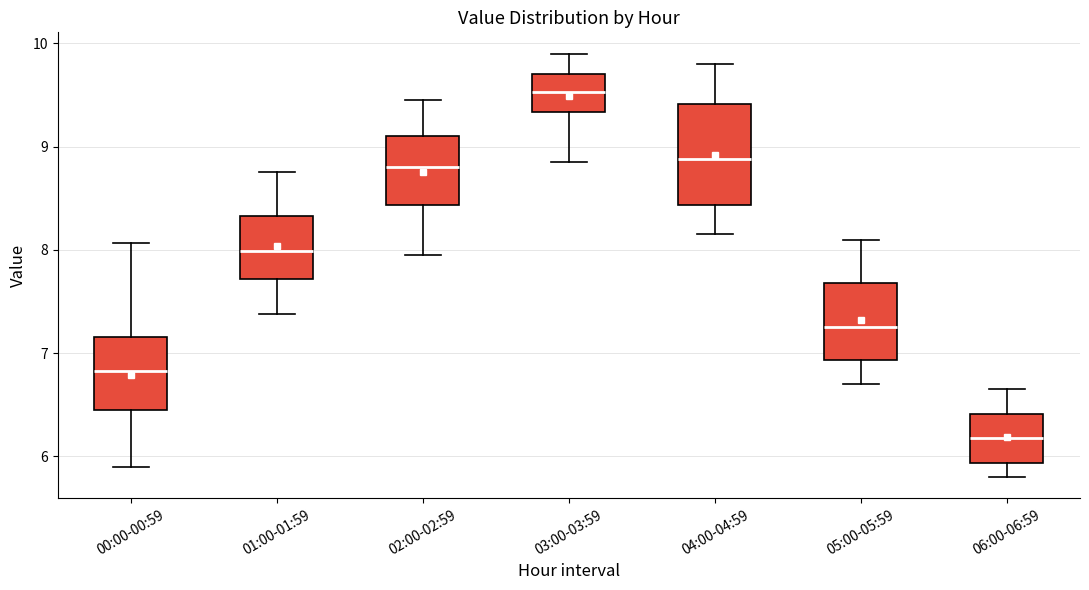

Reading left to right, transcribe this box plot: for each box, give where its median line is, the range the box spans, and where its two whiskers end, as read against the y-axis. The values are not printed on the chart, so give them approximately, as read against the axis.

00:00-00:59: median 6.8, box 6.5 to 7.2, whiskers 5.9 to 8.1
01:00-01:59: median 8.0, box 7.7 to 8.3, whiskers 7.4 to 8.8
02:00-02:59: median 8.8, box 8.4 to 9.1, whiskers 8.0 to 9.5
03:00-03:59: median 9.5, box 9.3 to 9.7, whiskers 8.9 to 9.9
04:00-04:59: median 8.9, box 8.4 to 9.4, whiskers 8.2 to 9.8
05:00-05:59: median 7.3, box 6.9 to 7.7, whiskers 6.7 to 8.1
06:00-06:59: median 6.2, box 5.9 to 6.4, whiskers 5.8 to 6.7